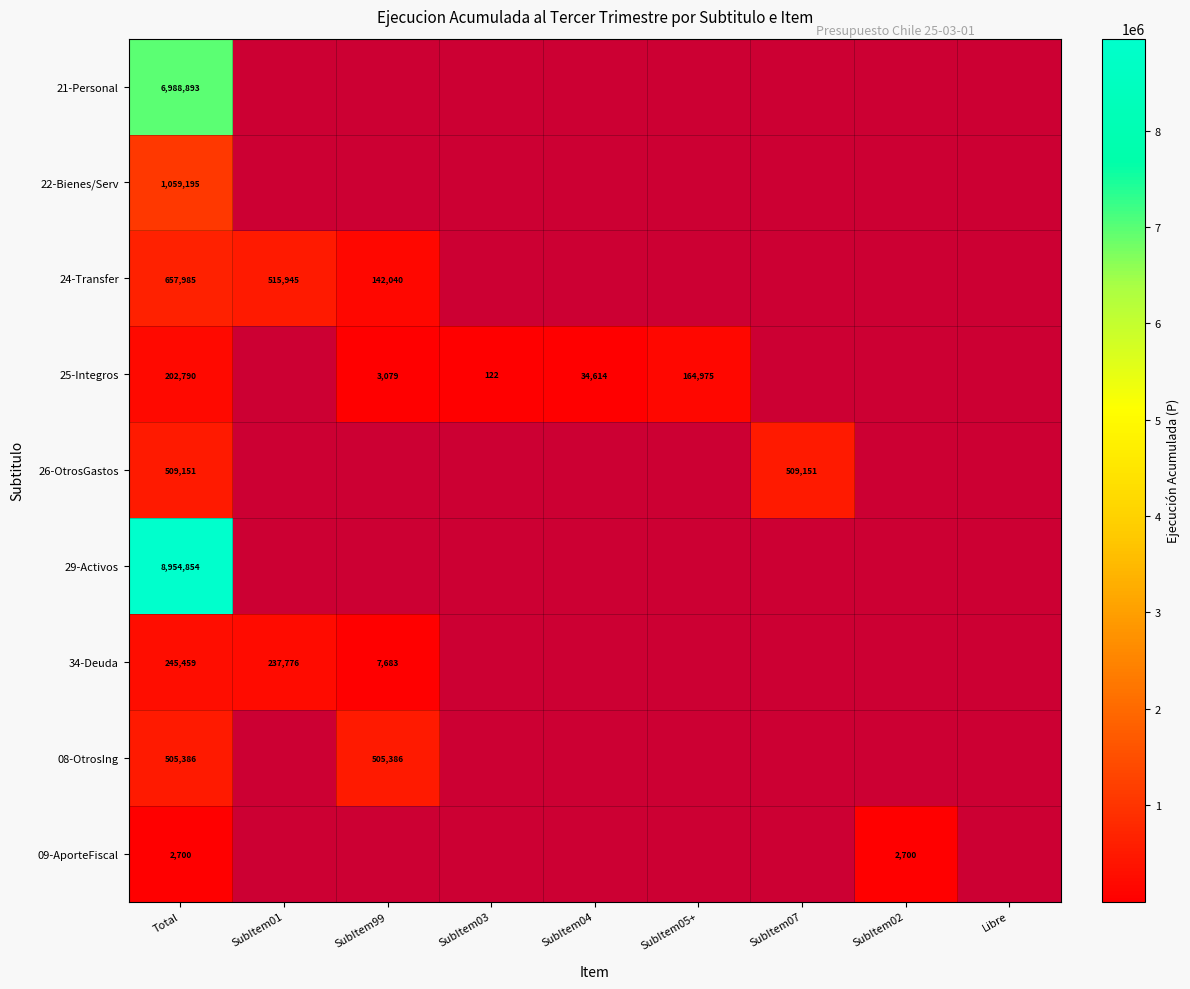

The value of 09-AporteFiscal at SubItem02 is 2700. True or false?

True